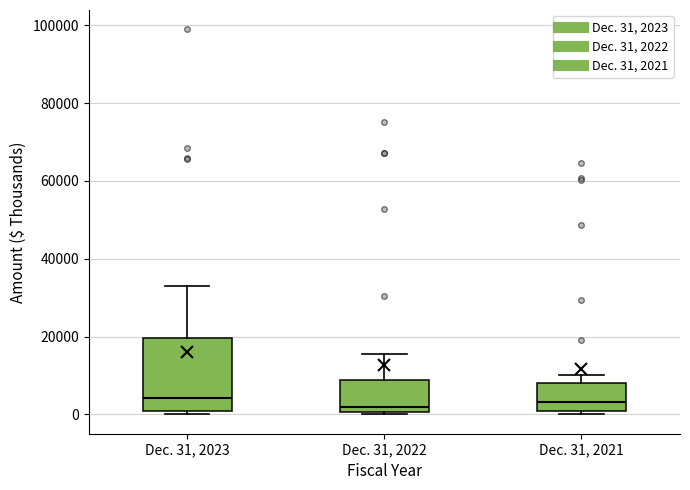

Reading left to right, read every box against the y-axis: the position of its median line, the range the box covers, and the ends of its whiskers. The values are not printed on the chart, so give them approximately, as read against the axis.

Dec. 31, 2023: median 4000, box 0 to 20000, whiskers 0 (just below the box's lower edge) to 34000
Dec. 31, 2022: median 2000, box 0 to 8000, whiskers 0 (just below the box's lower edge) to 16000
Dec. 31, 2021: median 4000, box 0 to 8000, whiskers 0 (just below the box's lower edge) to 10000